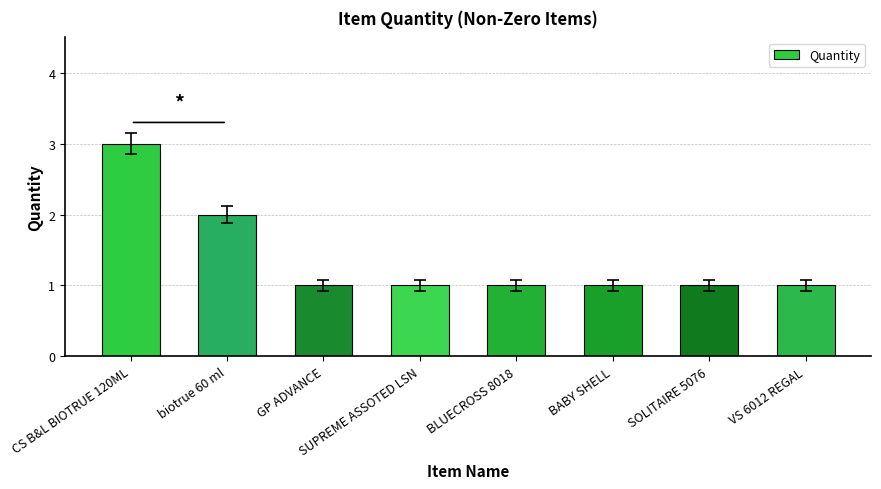

What position from the right is SUPREME ASSOTED LSN?

5